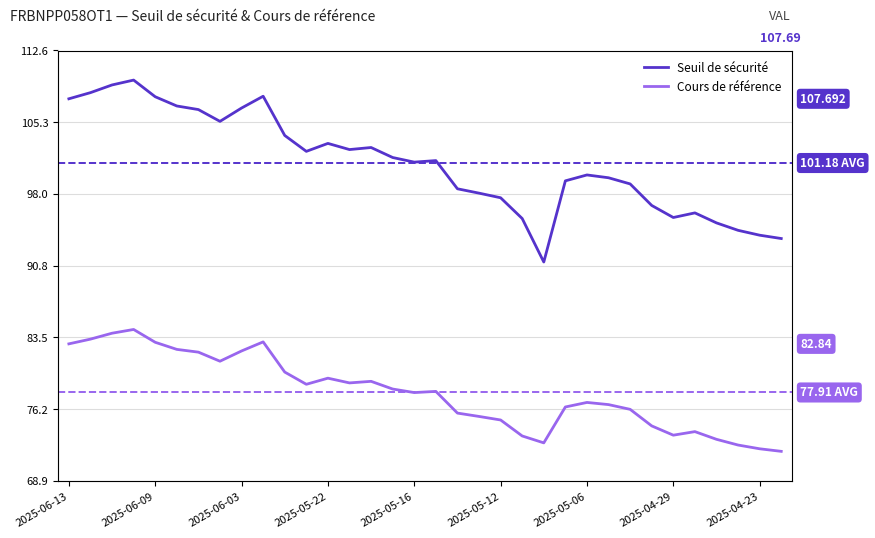

Reading left to right, what are all the values shown in this chart?

Seuil de sécurité: 107.7	108.3	109.1	109.6	107.9	107.0	106.6	105.4	106.8	108.0	104.0	102.4	103.2	102.5	102.8	101.7	101.3	101.4	98.6	98.1	97.7	95.5	91.1	99.4	100.0	99.7	99.1	96.9	95.7	96.1	95.1	94.4	93.9	93.5
Cours de référence: 82.8	83.3	83.9	84.3	83.0	82.3	82.0	81.1	82.1	83.0	80.0	78.7	79.4	78.9	79.0	78.3	77.9	78.0	75.8	75.5	75.1	73.5	72.8	76.4	76.9	76.7	76.2	74.5	73.6	73.9	73.2	72.6	72.2	71.9